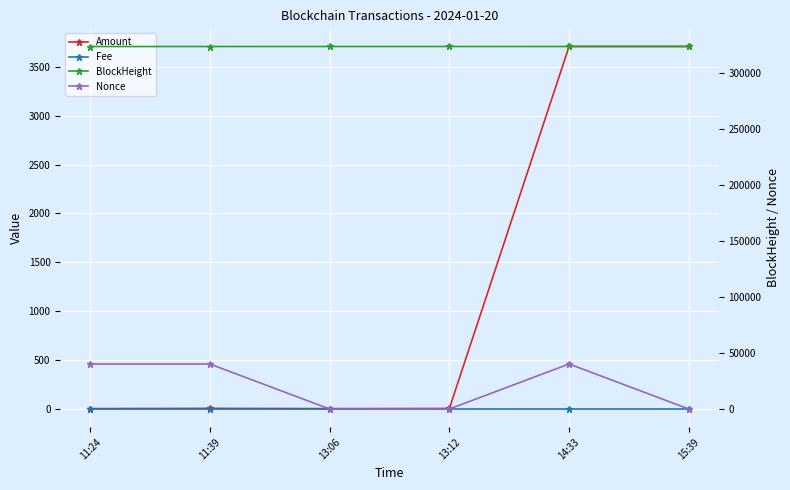

Which series has the largest total across all categories?

BlockHeight